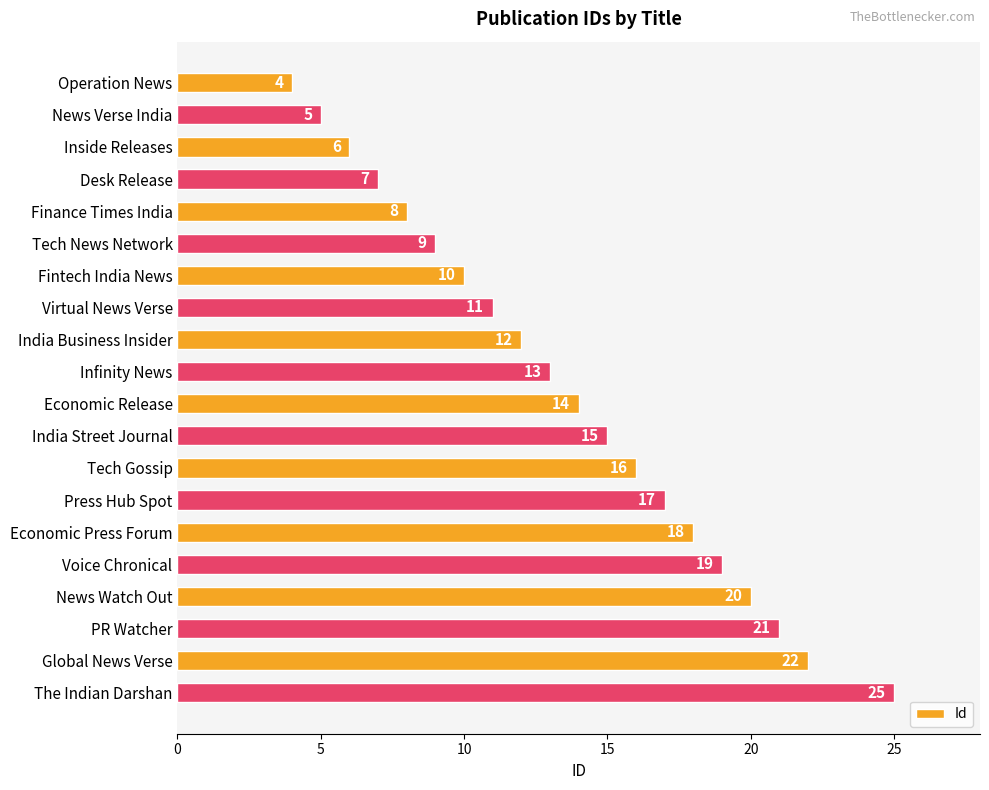

Approximately how many times larger is the value at Global News Verse compared to Economic Press Forum?

1.2